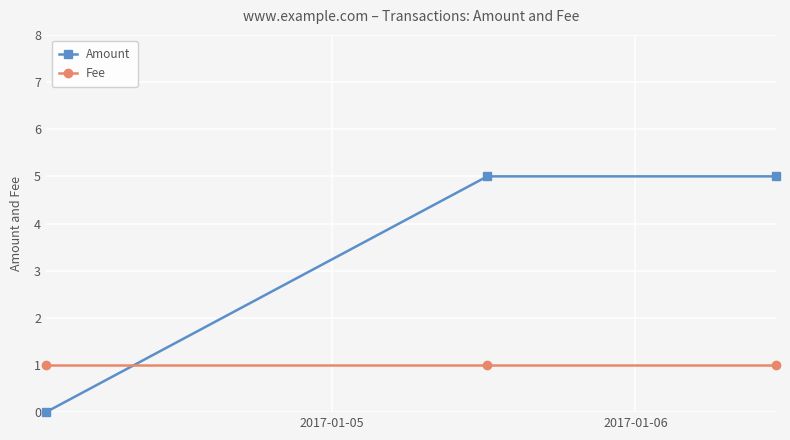

What is the maximum value shown in the chart?

5